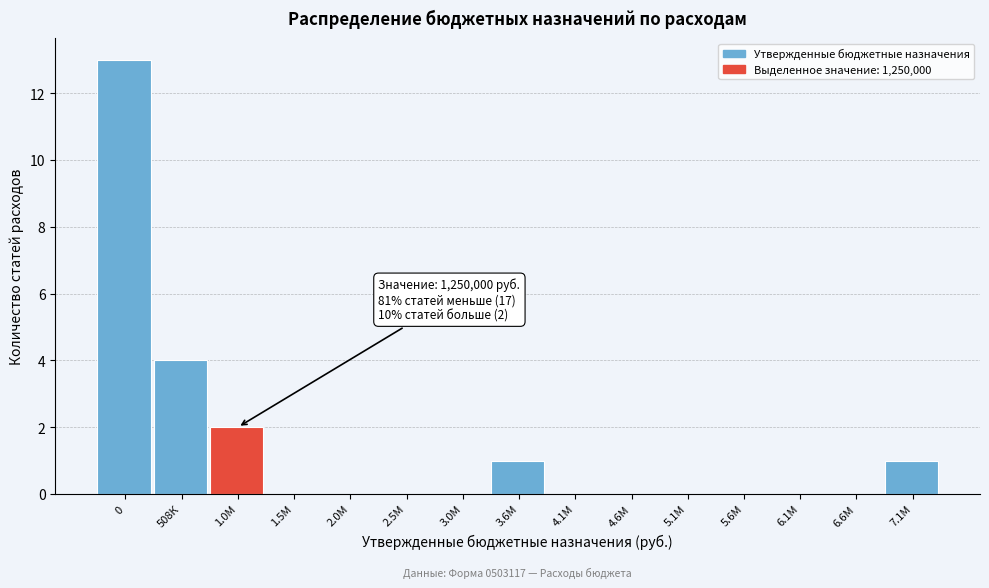

Reading left to right, list all the values displayed in this chart.

0=13	508К=4	1.0М=2	1.5М=0	2.0М=0	2.5М=0	3.0М=0	3.6М=1	4.1М=0	4.6М=0	5.1М=0	5.6М=0	6.1М=0	6.6М=0	7.1М=1